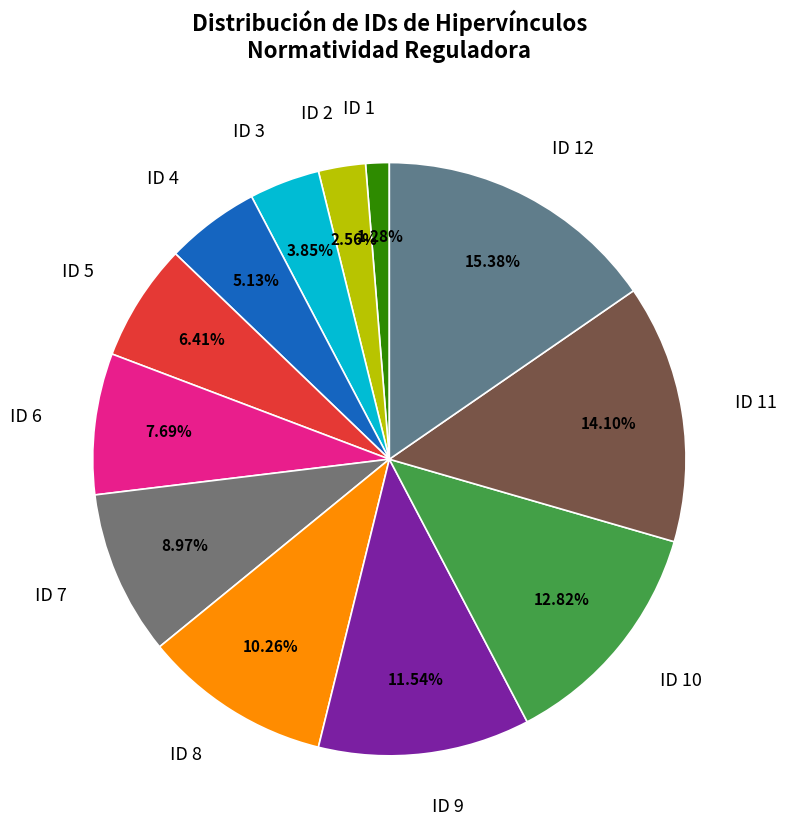

To the nearest percent, what is the difference between the largest and smallest slice percentages?

14%